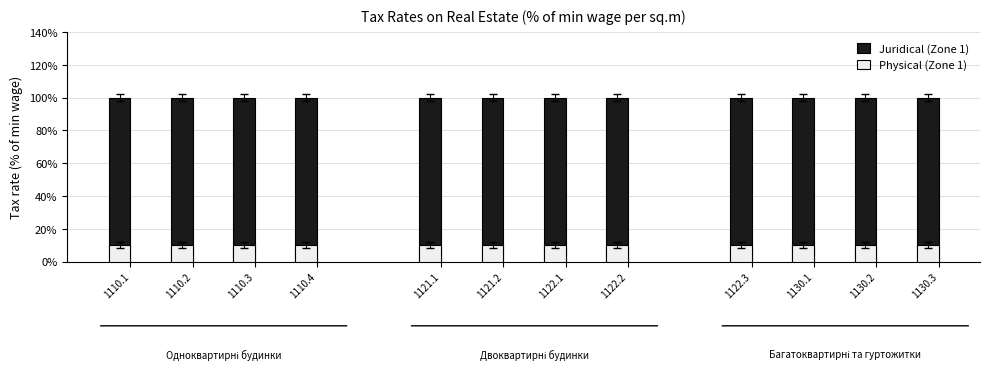

What position from the right is 1130.1?

3